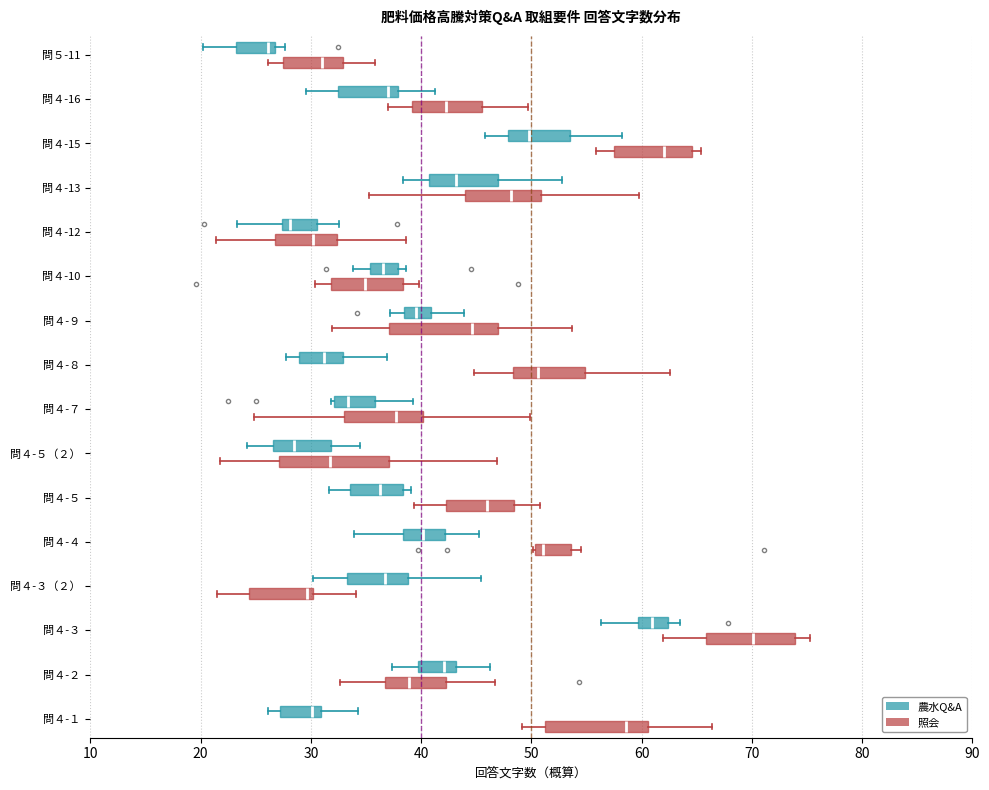

Reading bottom to top, transcribe this box plot: for each box, give where its median line is, the range the box spans, and where its two whiskers end, as read against the x-axis. The values are not printed on the chart, so give them approximately, as read against the axis.

問４-１ (照会): median 59, box 51 to 61, whiskers 49 to 66
問４-１ (農水Q&A): median 30, box 27 to 31, whiskers 26 to 34
問４-２ (照会): median 39, box 37 to 42, whiskers 33 to 47
問４-２ (農水Q&A): median 42, box 40 to 43, whiskers 37 to 46
問４-３ (照会): median 70, box 66 to 74, whiskers 62 to 75
問４-３ (農水Q&A): median 61, box 60 to 62, whiskers 56 to 64
問４-３（２） (照会): median 30 (just left of the box's right edge), box 24 to 30, whiskers 22 to 34
問４-３（２） (農水Q&A): median 37, box 33 to 39, whiskers 30 to 45
問４-４ (照会): median 51, box 50 to 54, whiskers 50 to 54 (just right of the box's right edge)
問４-４ (農水Q&A): median 40, box 38 to 42, whiskers 34 to 45
問４-５ (照会): median 46, box 42 to 48, whiskers 39 to 51
問４-５ (農水Q&A): median 36, box 34 to 38, whiskers 32 to 39
問４-５（２） (照会): median 32, box 27 to 37, whiskers 22 to 47
問４-５（２） (農水Q&A): median 28, box 27 to 32, whiskers 24 to 34
問４-７ (照会): median 38, box 33 to 40, whiskers 25 to 50
問４-７ (農水Q&A): median 33, box 32 to 36, whiskers 32 to 39
問４-８ (照会): median 51, box 48 to 55, whiskers 45 to 63
問４-８ (農水Q&A): median 31, box 29 to 33, whiskers 28 to 37
問４-９ (照会): median 45, box 37 to 47, whiskers 32 to 54
問４-９ (農水Q&A): median 40, box 38 to 41, whiskers 37 to 44
問４-10 (照会): median 35, box 32 to 38, whiskers 30 to 40
問４-10 (農水Q&A): median 37, box 35 to 38, whiskers 34 to 39
問４-12 (照会): median 30, box 27 to 32, whiskers 21 to 39
問４-12 (農水Q&A): median 28, box 27 to 31, whiskers 23 to 33
問４-13 (照会): median 48, box 44 to 51, whiskers 35 to 60
問４-13 (農水Q&A): median 43, box 41 to 47, whiskers 38 to 53
問４-15 (照会): median 62, box 57 to 65, whiskers 56 to 65 (just right of the box's right edge)
問４-15 (農水Q&A): median 50, box 48 to 53, whiskers 46 to 58
問４-16 (照会): median 42, box 39 to 46, whiskers 37 to 50
問４-16 (農水Q&A): median 37, box 32 to 38, whiskers 30 to 41
問５-11 (照会): median 31, box 27 to 33, whiskers 26 to 36
問５-11 (農水Q&A): median 26, box 23 to 27, whiskers 20 to 28